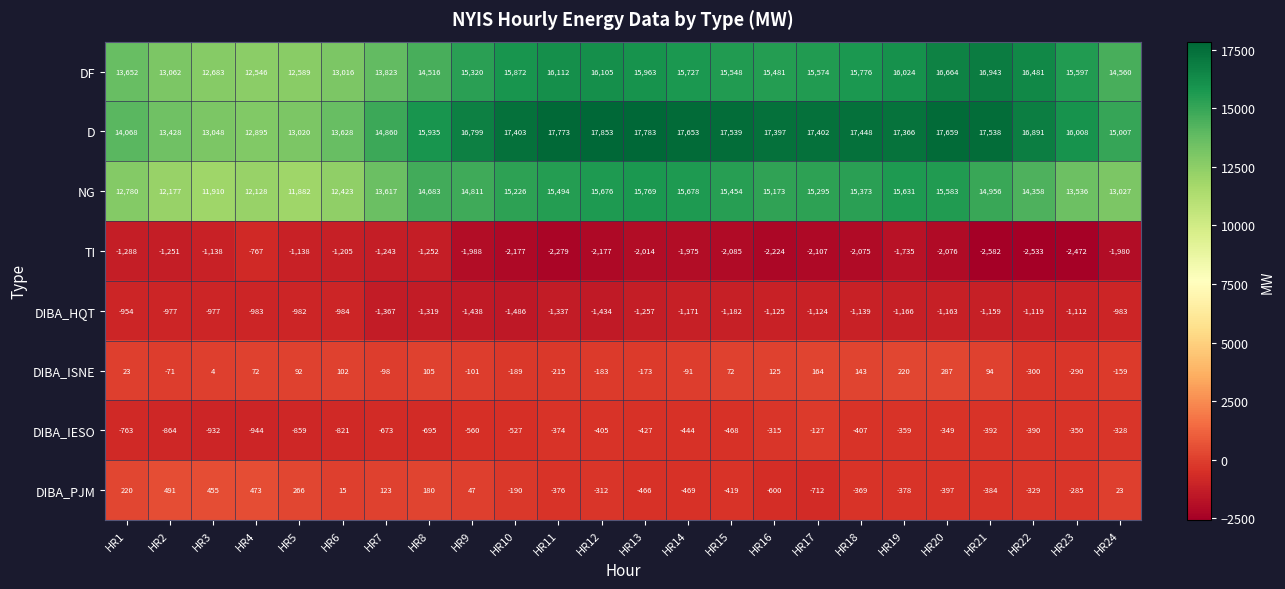

At HR17, list the series in order from largest to smallest.

D, DF, NG, DIBA_ISNE, DIBA_IESO, DIBA_PJM, DIBA_HQT, TI